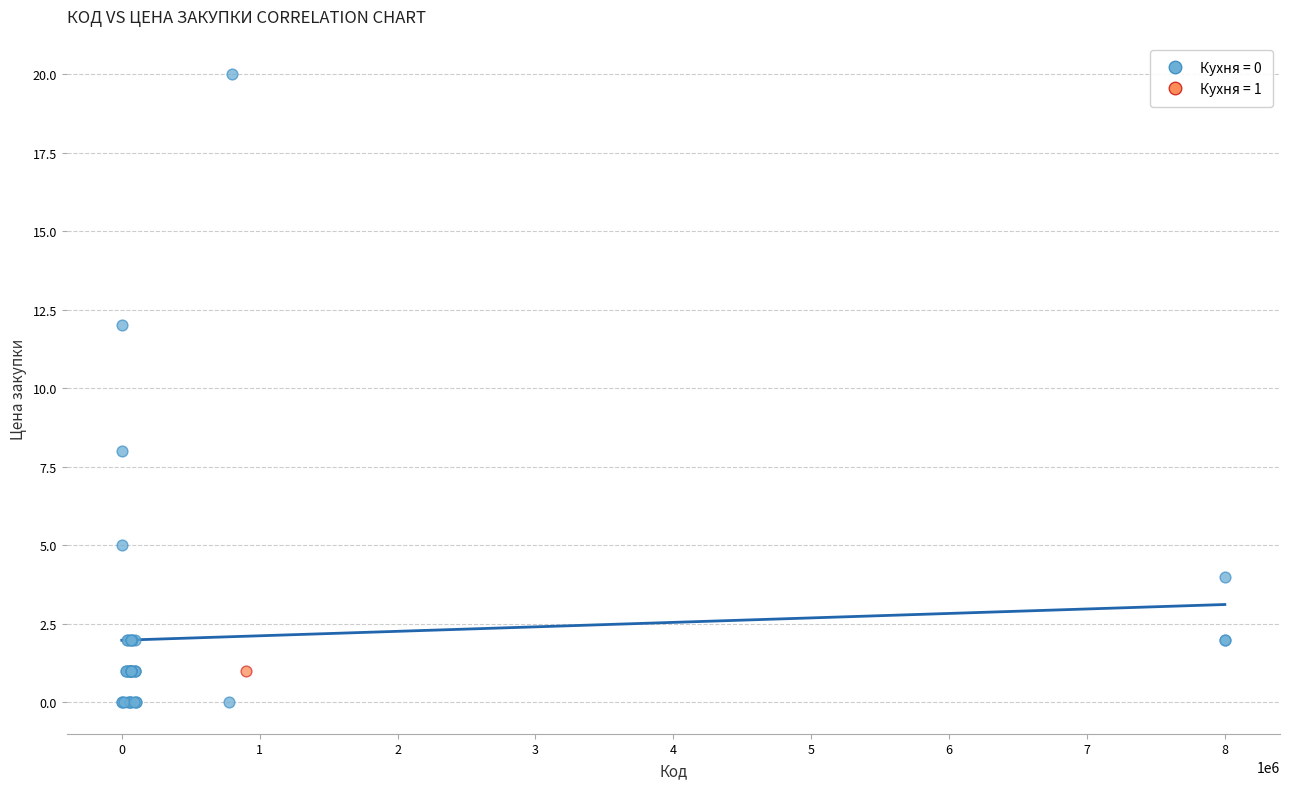

What are all the series names shown in the legend?

Кухня = 0, Кухня = 1